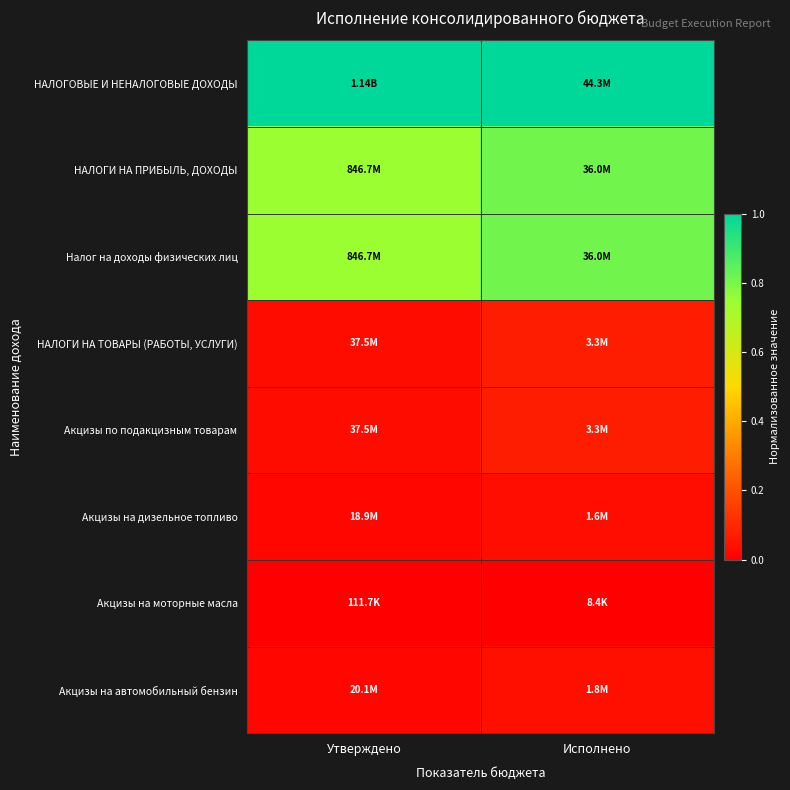

Reading left to right, list all the values displayed in this chart.

НАЛОГОВЫЕ И НЕНАЛОГОВЫЕ ДОХОДЫ: Утверждено=1.0	Исполнено=1.0
НАЛОГИ НА ПРИБЫЛЬ, ДОХОДЫ: Утверждено=0.7	Исполнено=0.8
Налог на доходы физических лиц: Утверждено=0.7	Исполнено=0.8
НАЛОГИ НА ТОВАРЫ (РАБОТЫ, УСЛУГИ): Утверждено=0.0	Исполнено=0.1
Акцизы по подакцизным товарам: Утверждено=0.0	Исполнено=0.1
Акцизы на дизельное топливо: Утверждено=0.0	Исполнено=0.0
Акцизы на моторные масла: Утверждено=0.0	Исполнено=0.0
Акцизы на автомобильный бензин: Утверждено=0.0	Исполнено=0.0